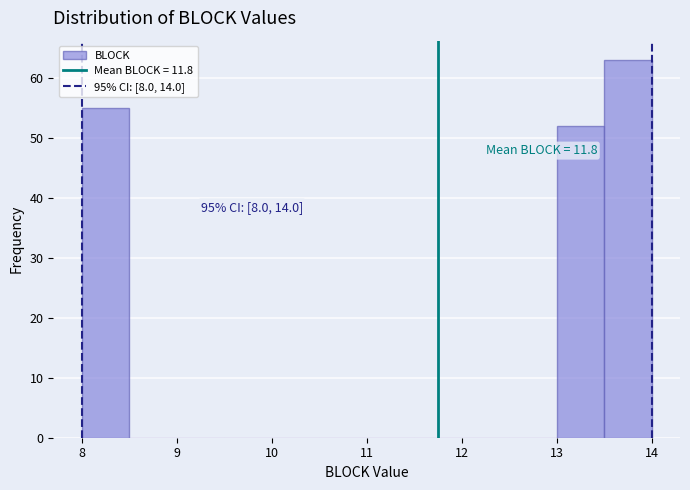

Over which range of the x-axis is the bar tallest?

13.5 to 14.0